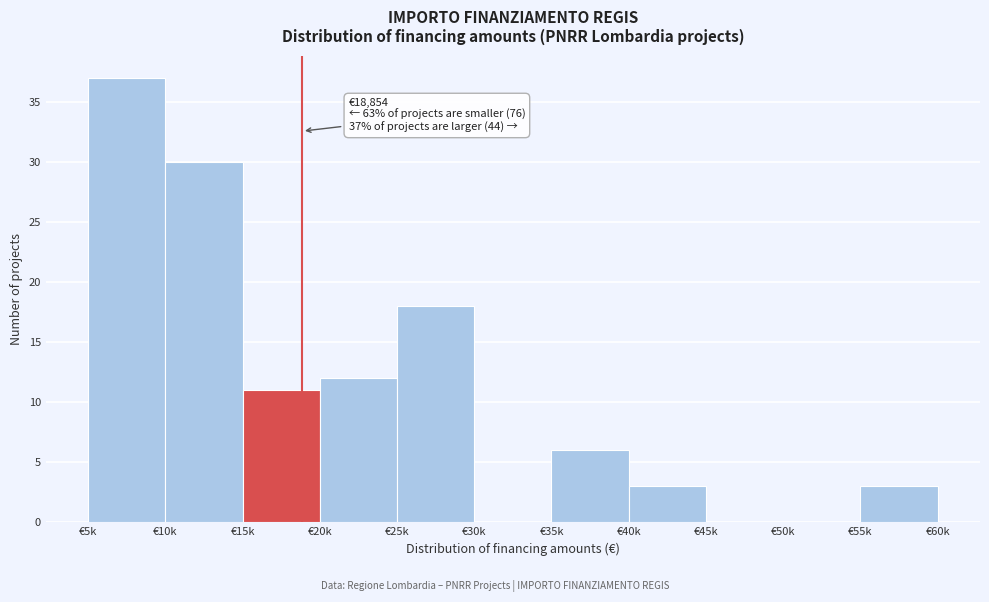

Reading left to right, extract all data points from this chart.

€5k=37	€10k=30	€15k=11	€20k=12	€25k=18	€30k=0	€35k=6	€40k=3	€45k=0	€50k=0	€55k=3